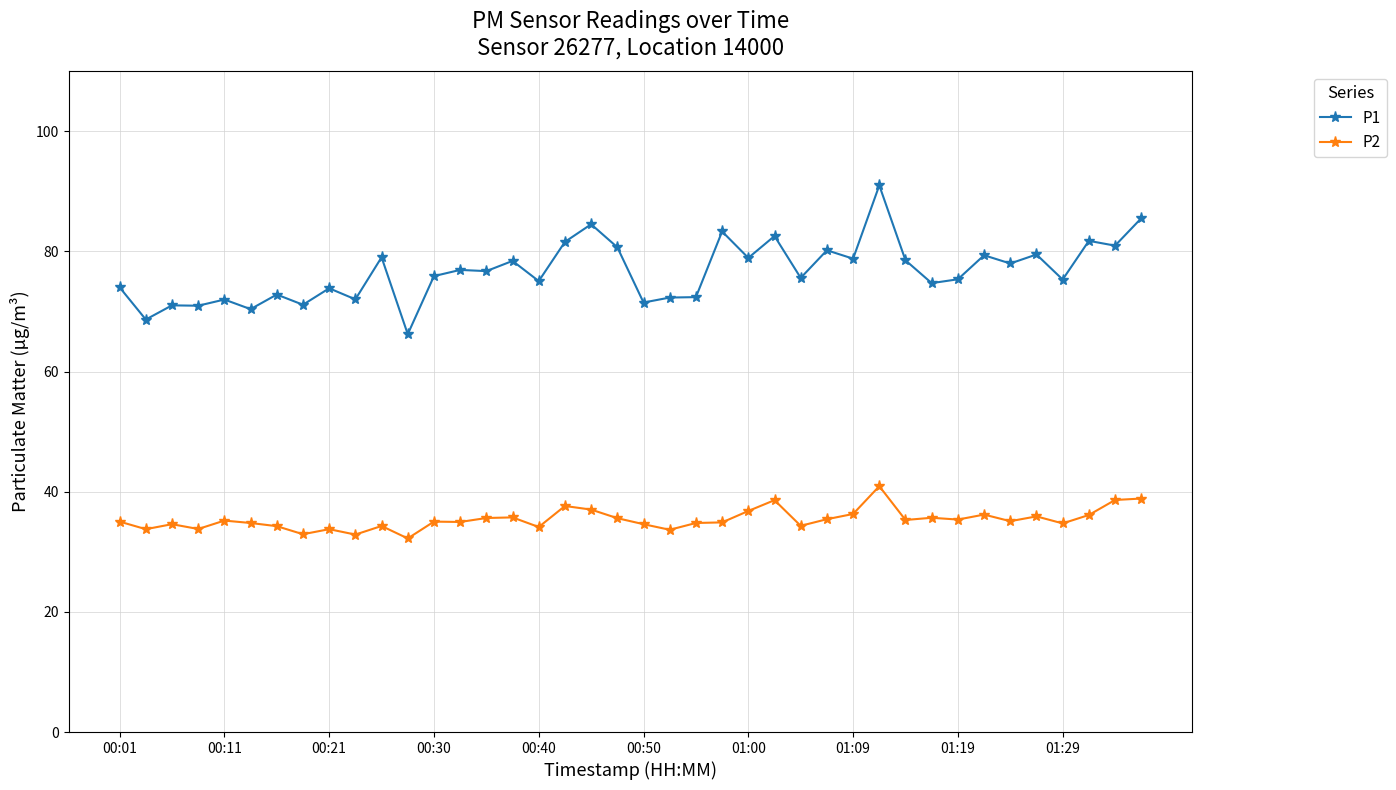

What is the minimum value for P1?

66.2